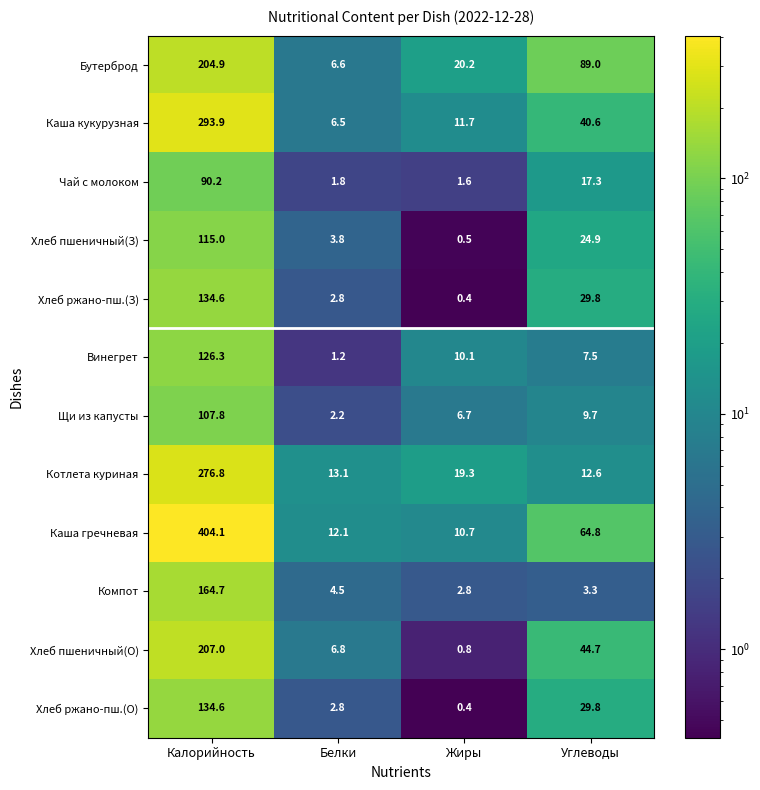

What is the minimum value shown in the chart?

0.4